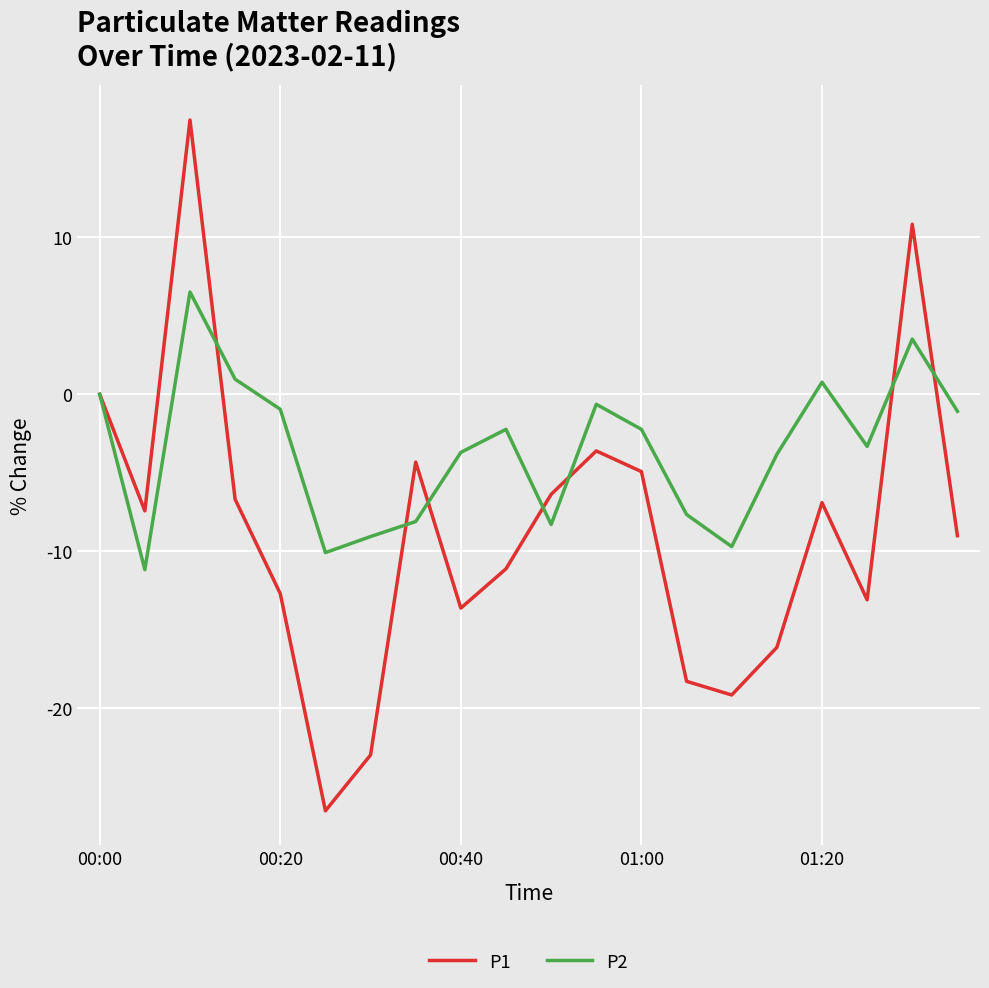

List the series in order of their peak value, lowest first.

P2, P1